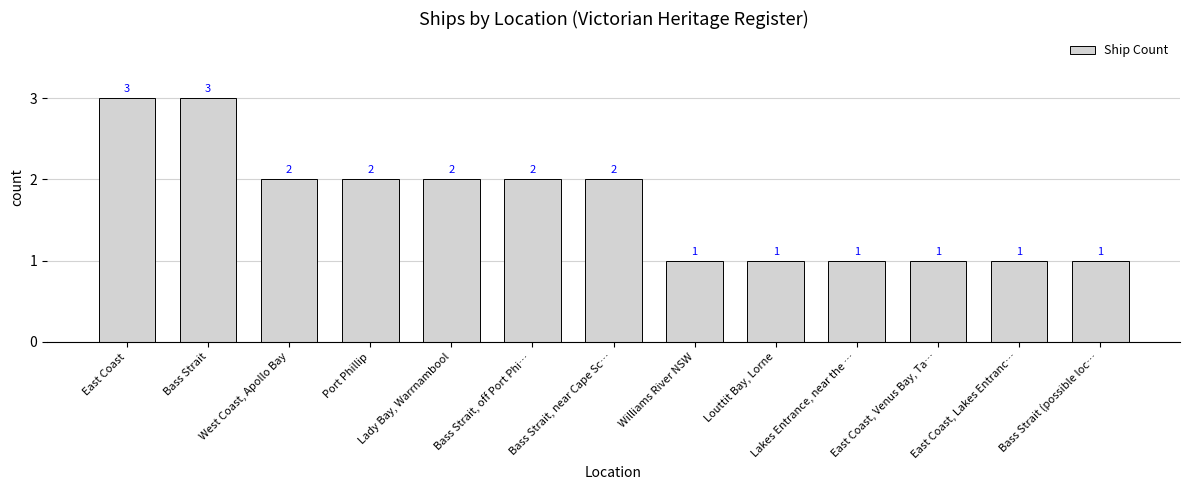

The chart shows a value of 3 at West Coast, Apollo Bay. True or false?

False